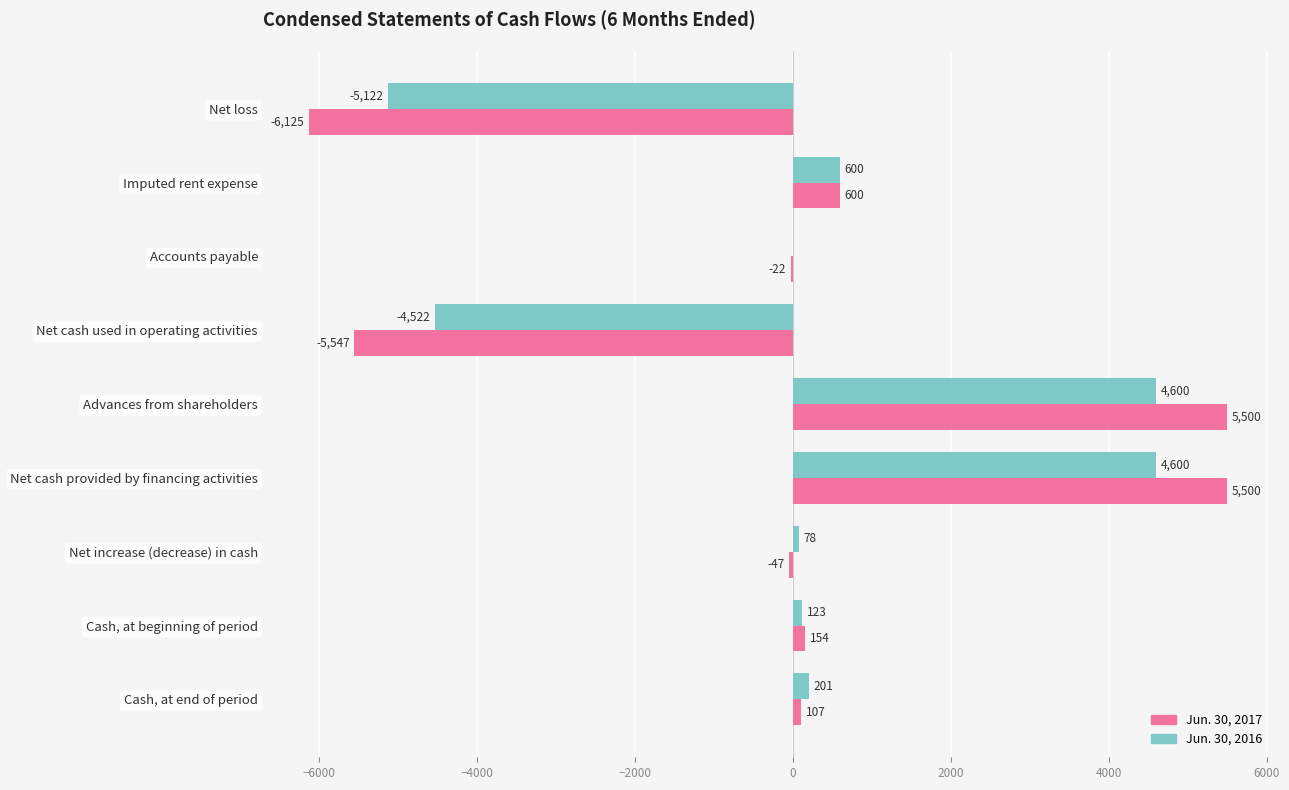

What is the highest value of the Jun. 30, 2016 series?

4600